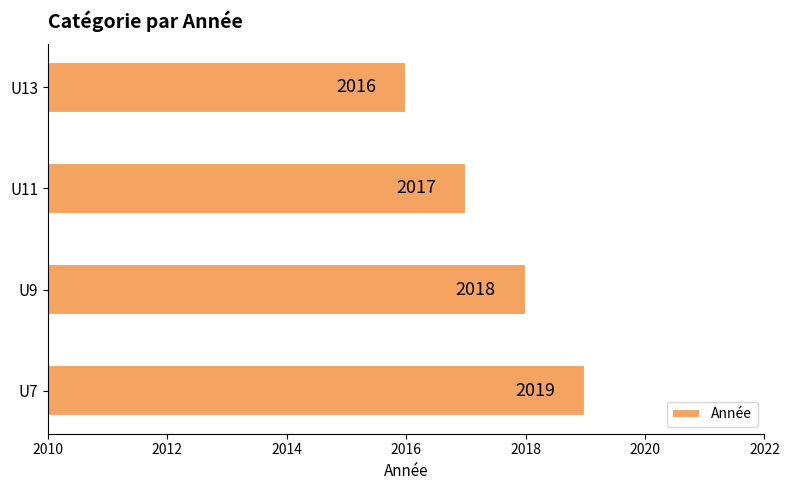

How many values are below 2018?

2